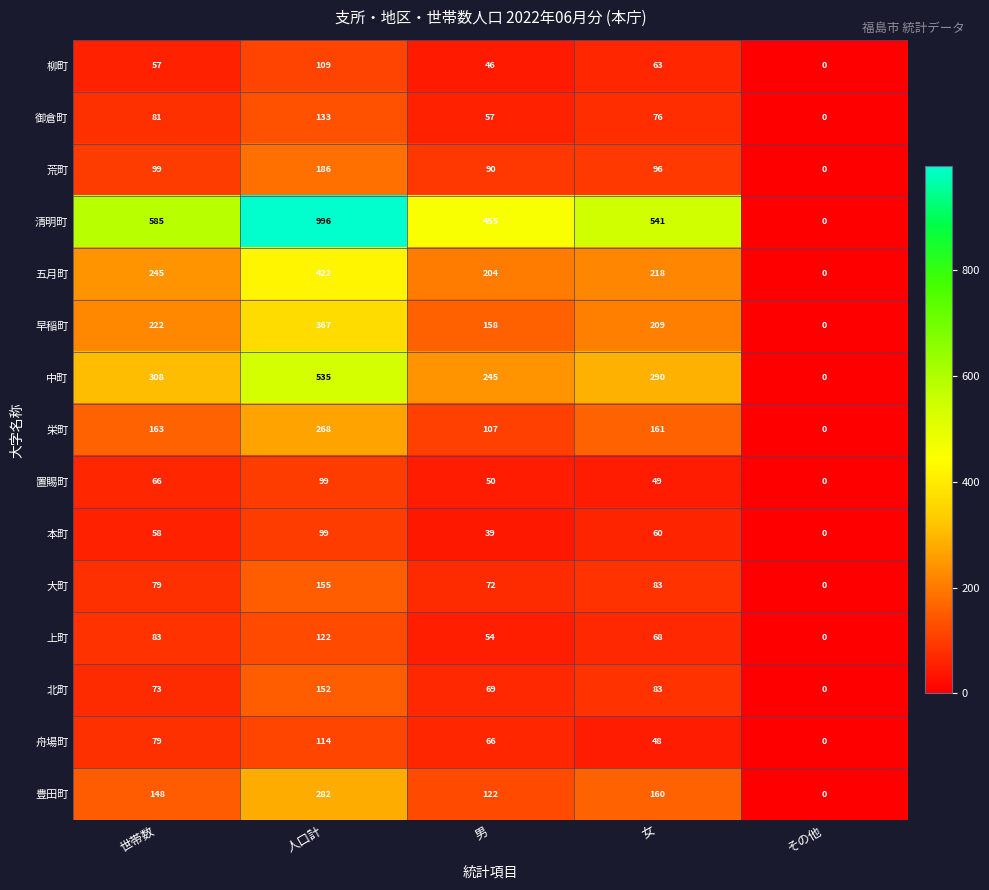

What is the difference between the maximum and minimum values in the 清明町 series?

996